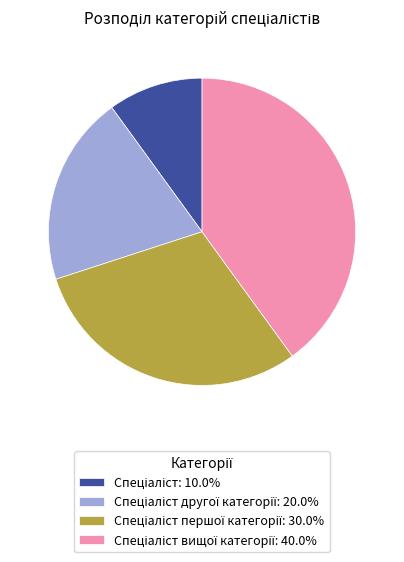

Does any single category account for the majority?

No